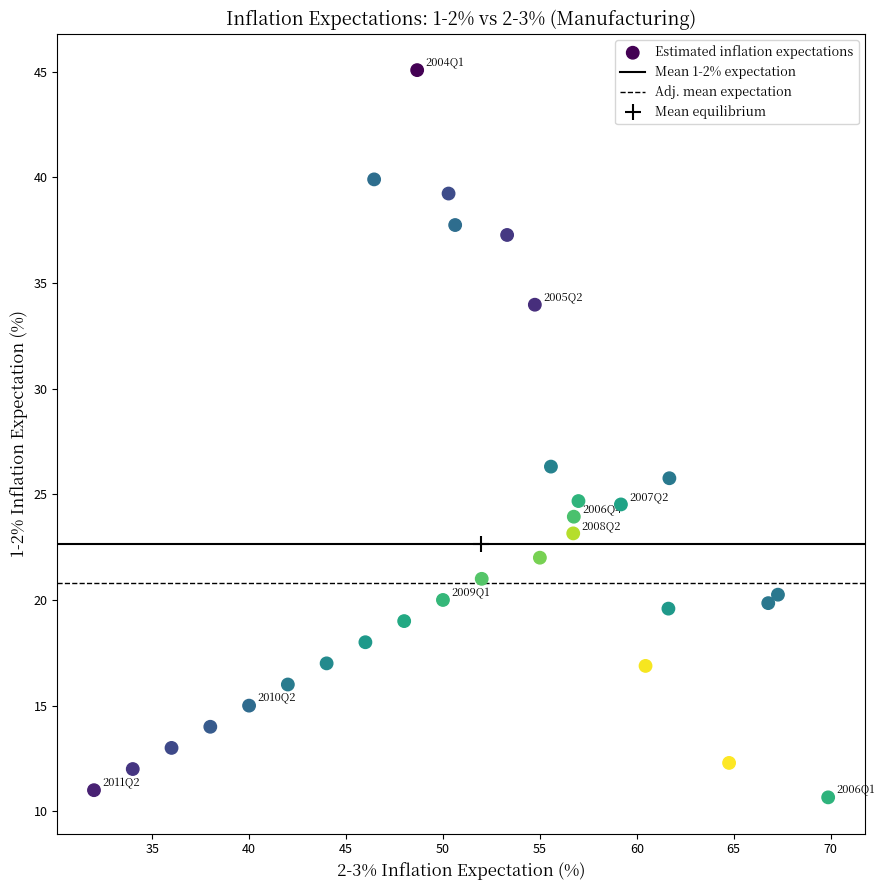

What Y value in the scatter plot is closest to 27?

26.3